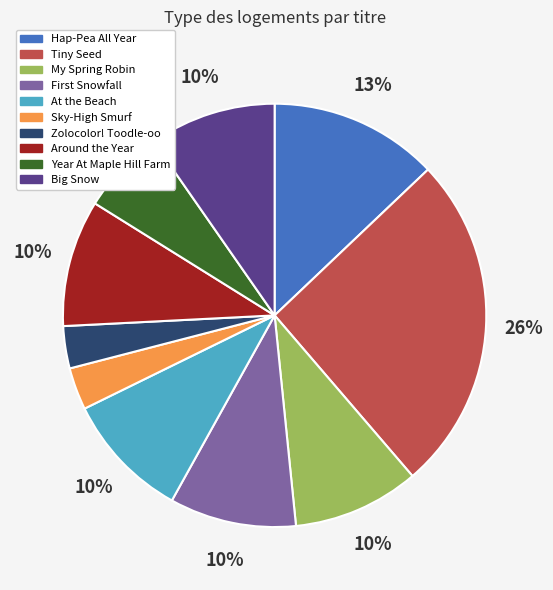

What percentage is the At the Beach slice, to the nearest percent?

10%